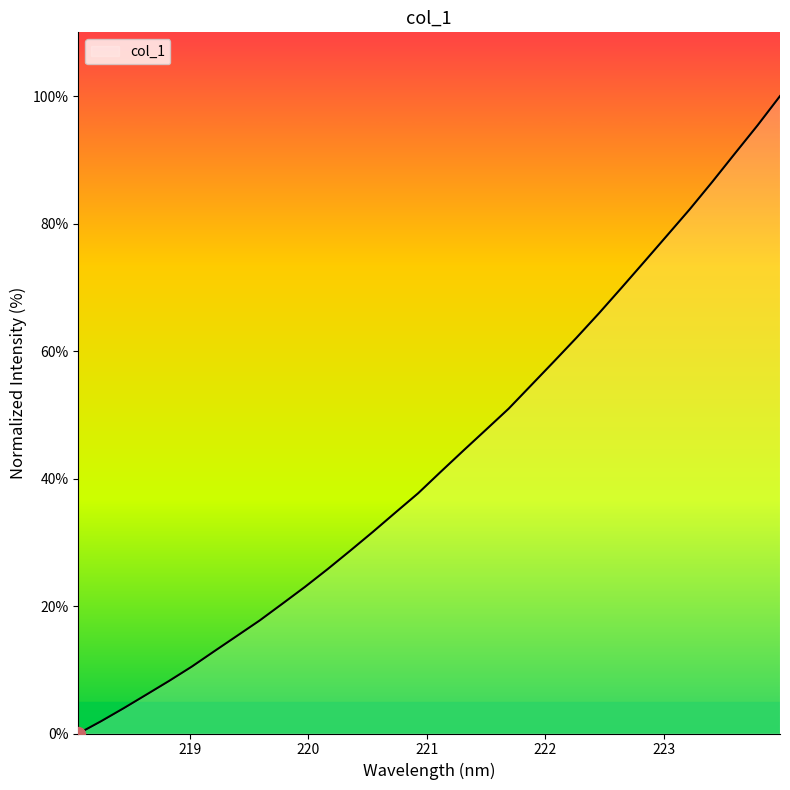

What is the greatest value displayed?

100.0